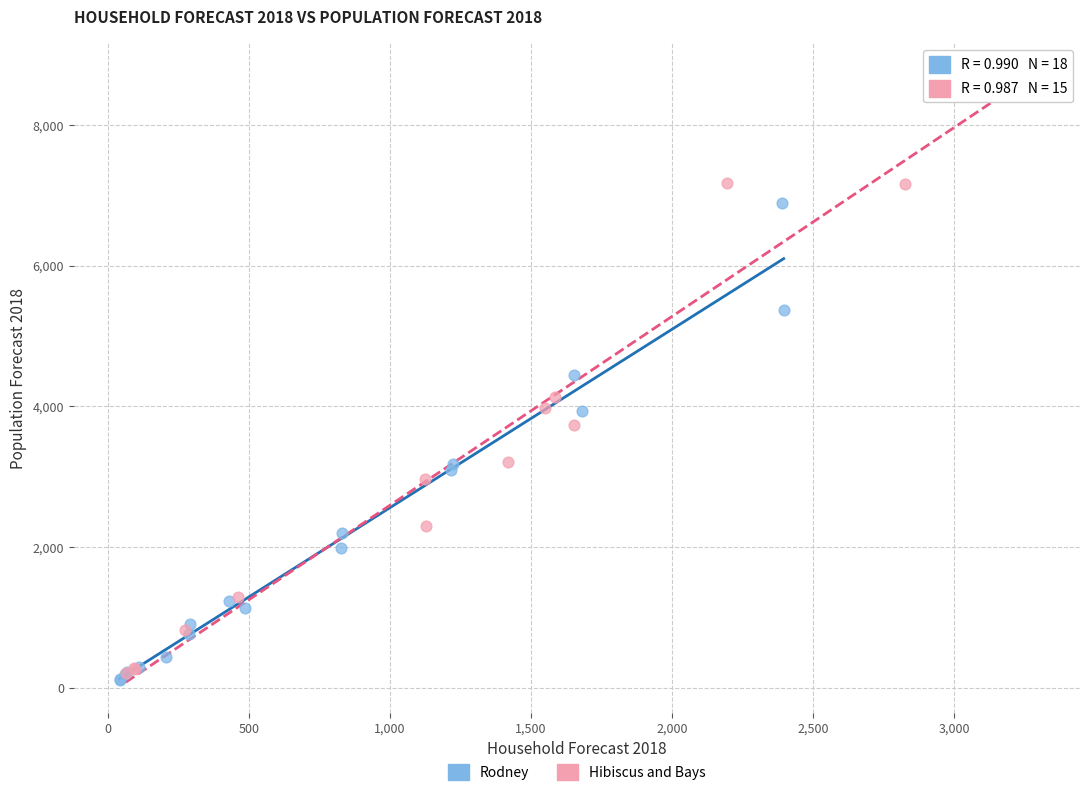

What are all the series names shown in the legend?

Rodney, Hibiscus and Bays